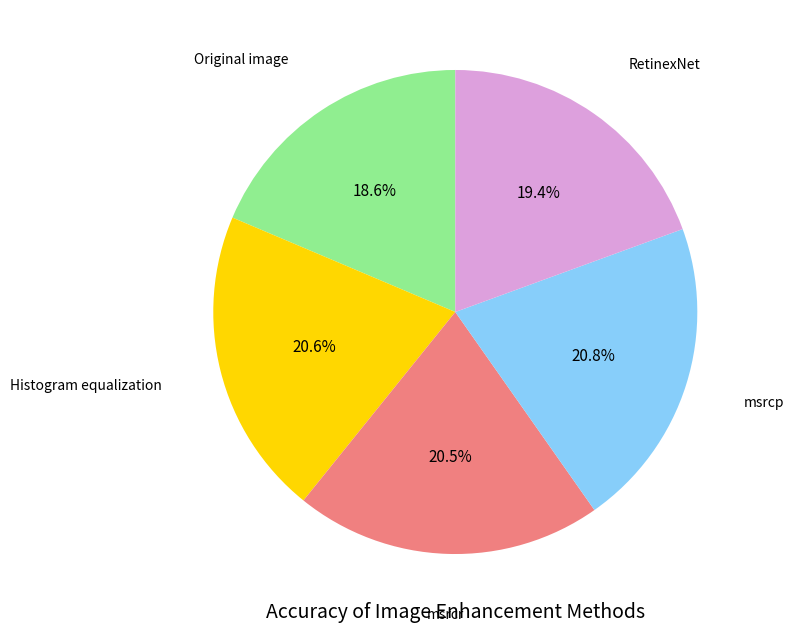

Is there a majority slice in this chart?

No